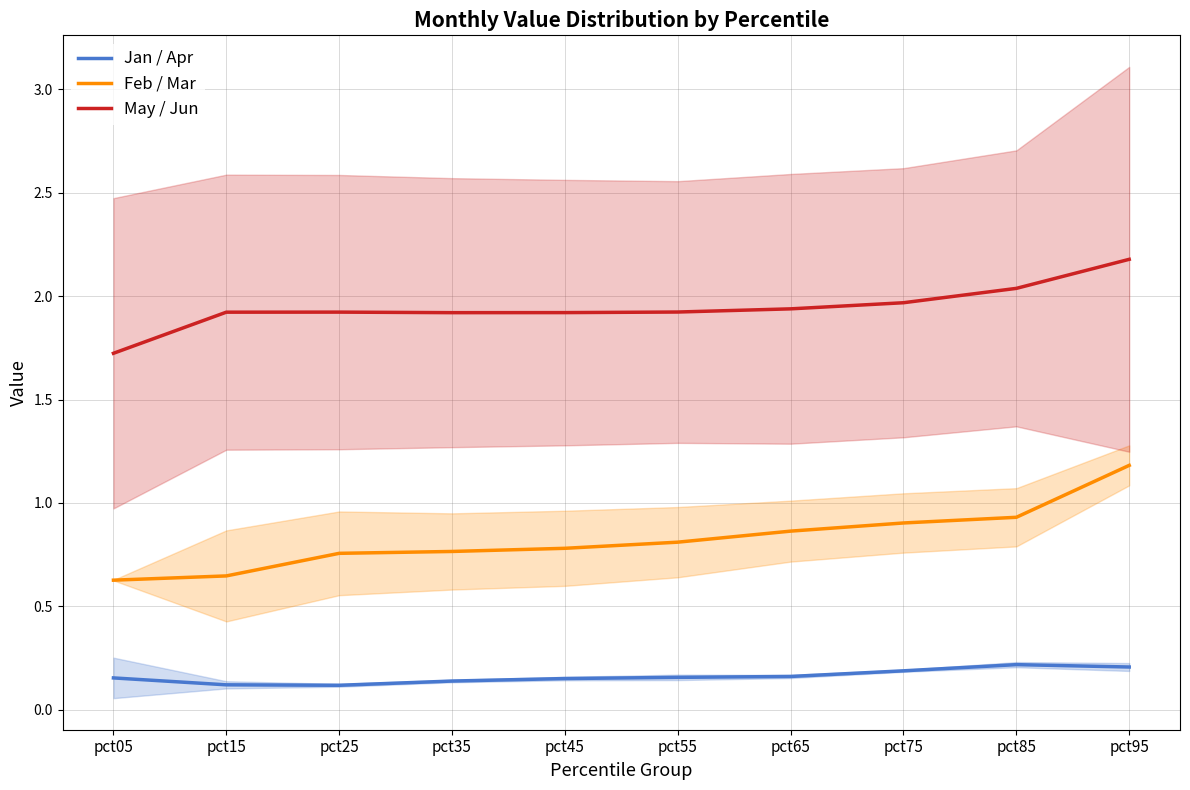

True or false: May / Jun and Feb / Mar cross at least once.

False